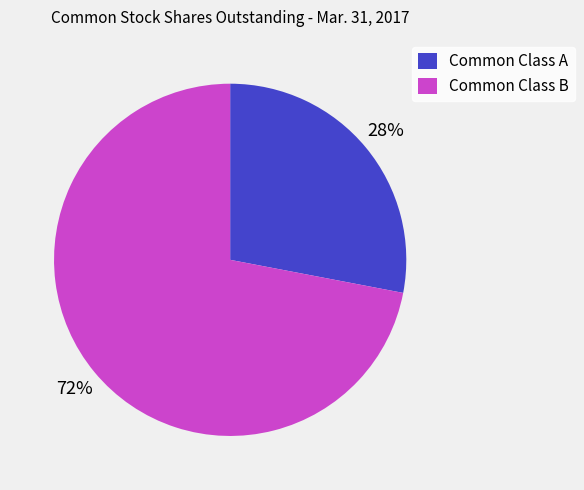

To the nearest percent, what is the difference between the Common Class A and Common Class B slice percentages?

44%